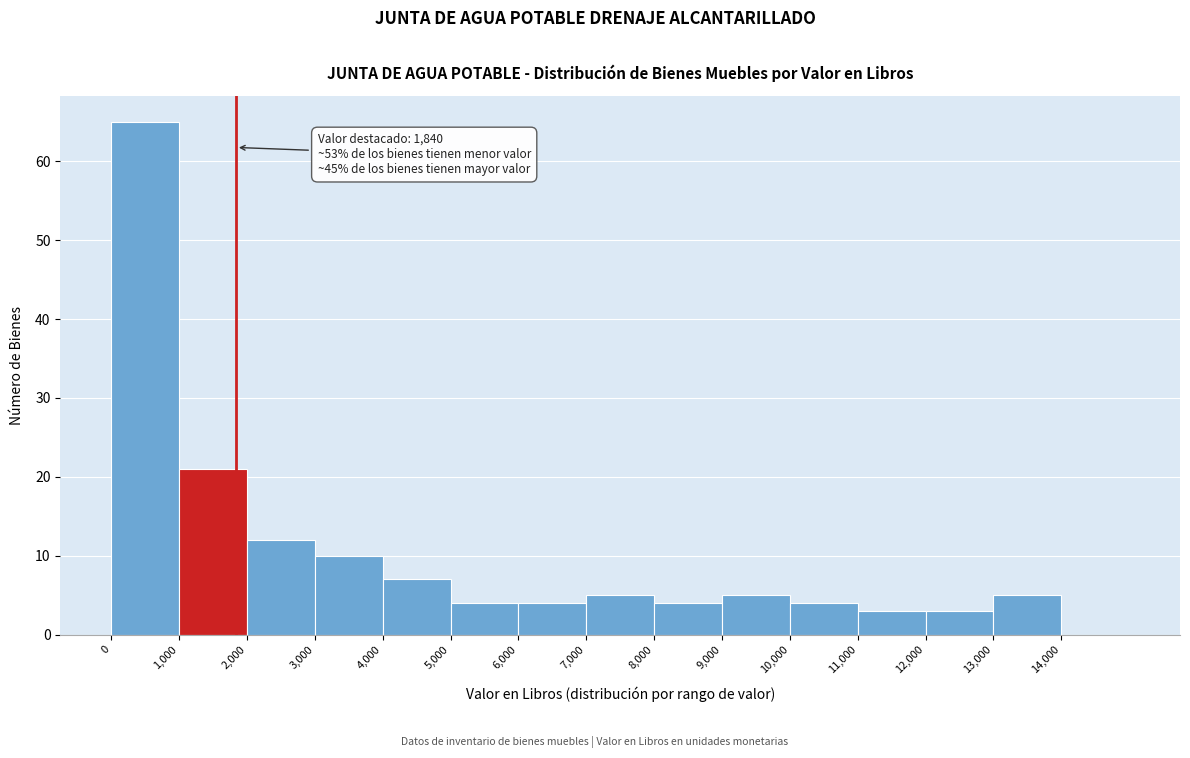

Over which range of the x-axis is the bar tallest?

0 to 1000